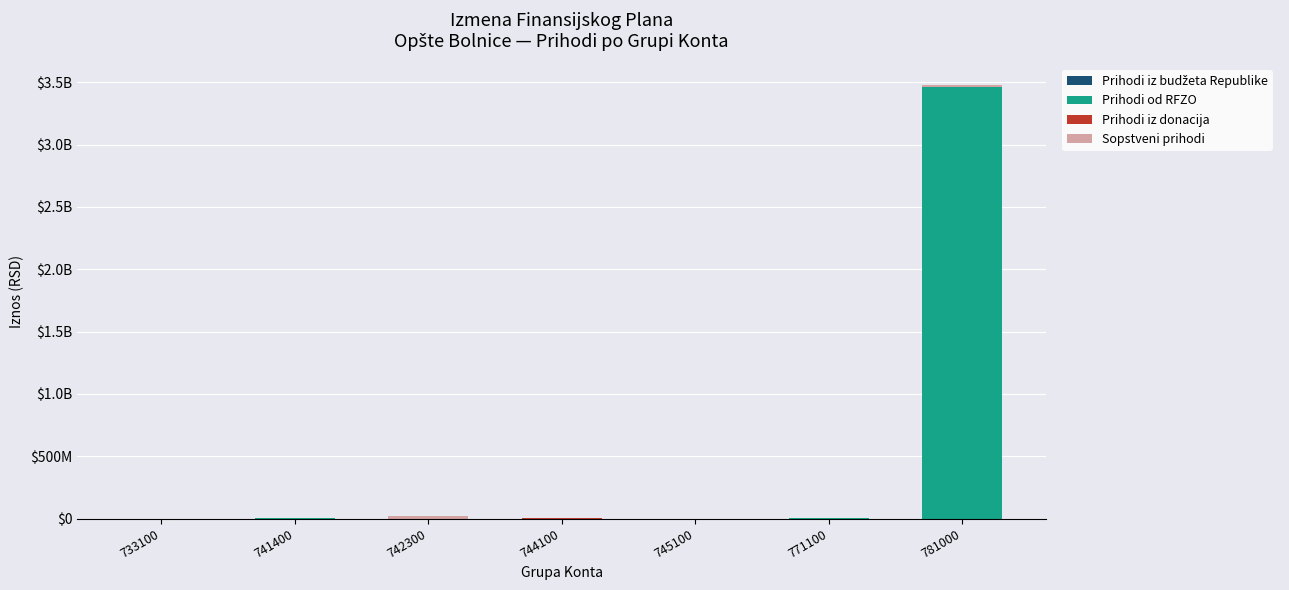

Rank the series at 744100 from highest to lowest value.

Prihodi iz donacija, Prihodi iz budžeta Republike, Prihodi od RFZO, Sopstveni prihodi